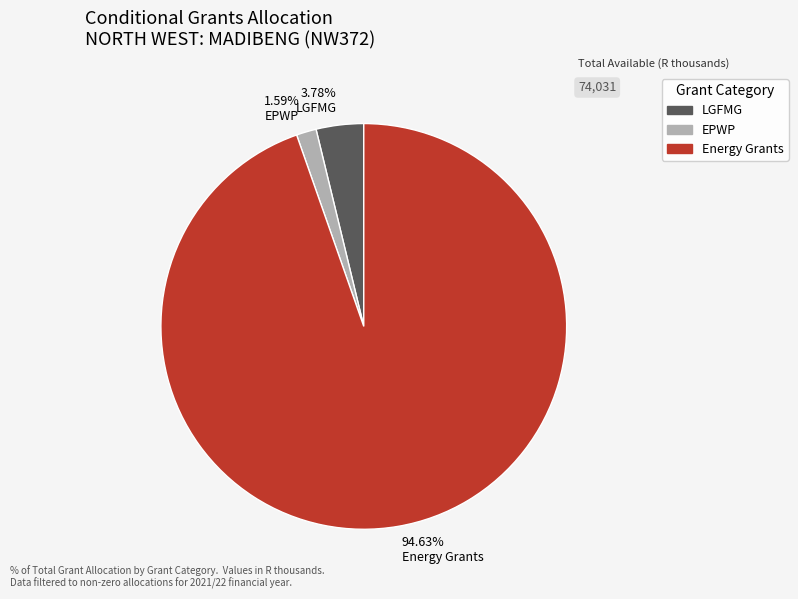

Is the sum of 1.59% EPWP and 94.63% Energy Grants greater than half?

Yes